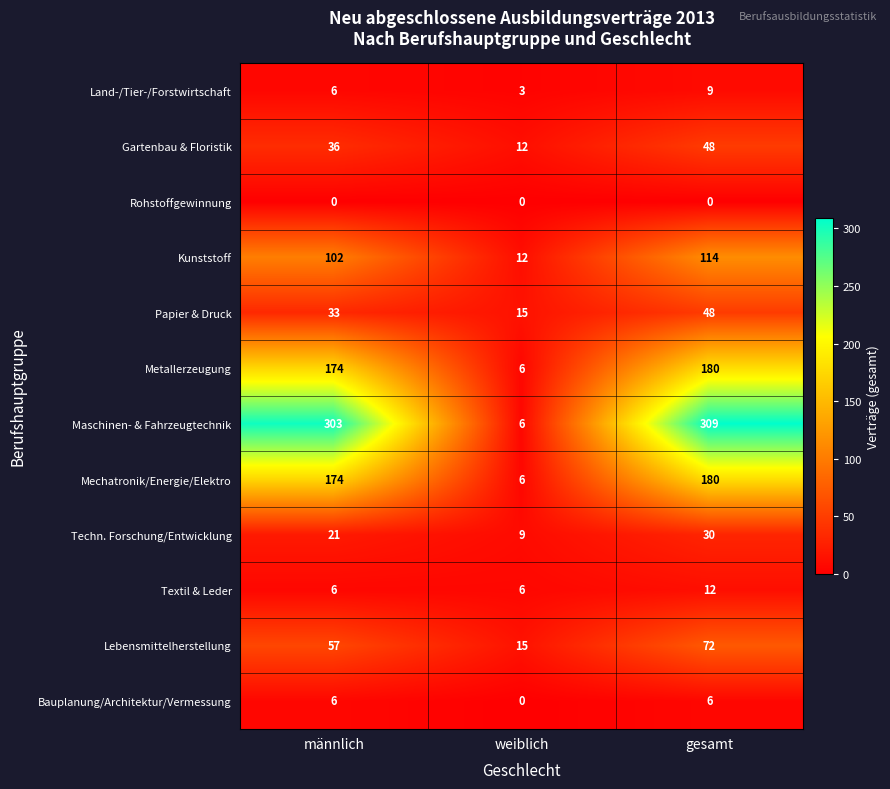

What is the total value across all series at gesamt?

1008